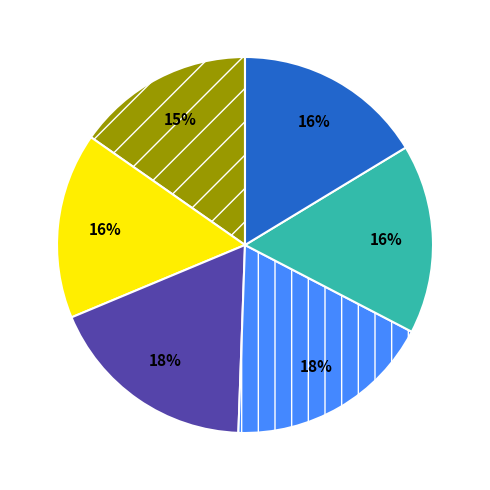

To the nearest percent, what is the average slice percentage?

17%